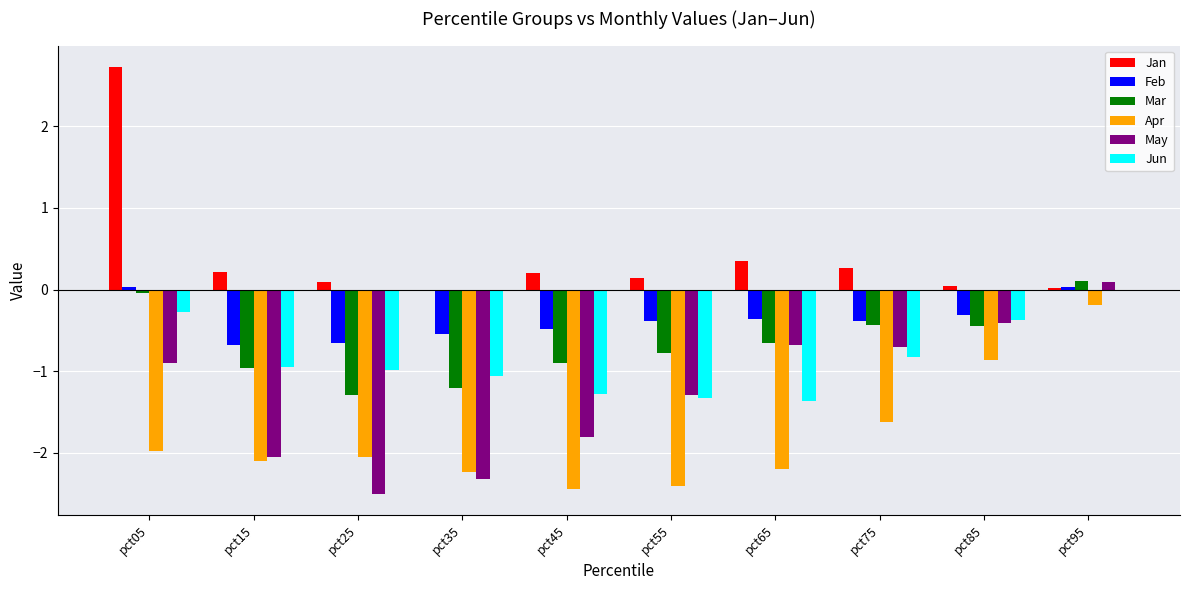

Read the Feb value at pct45.

-0.5